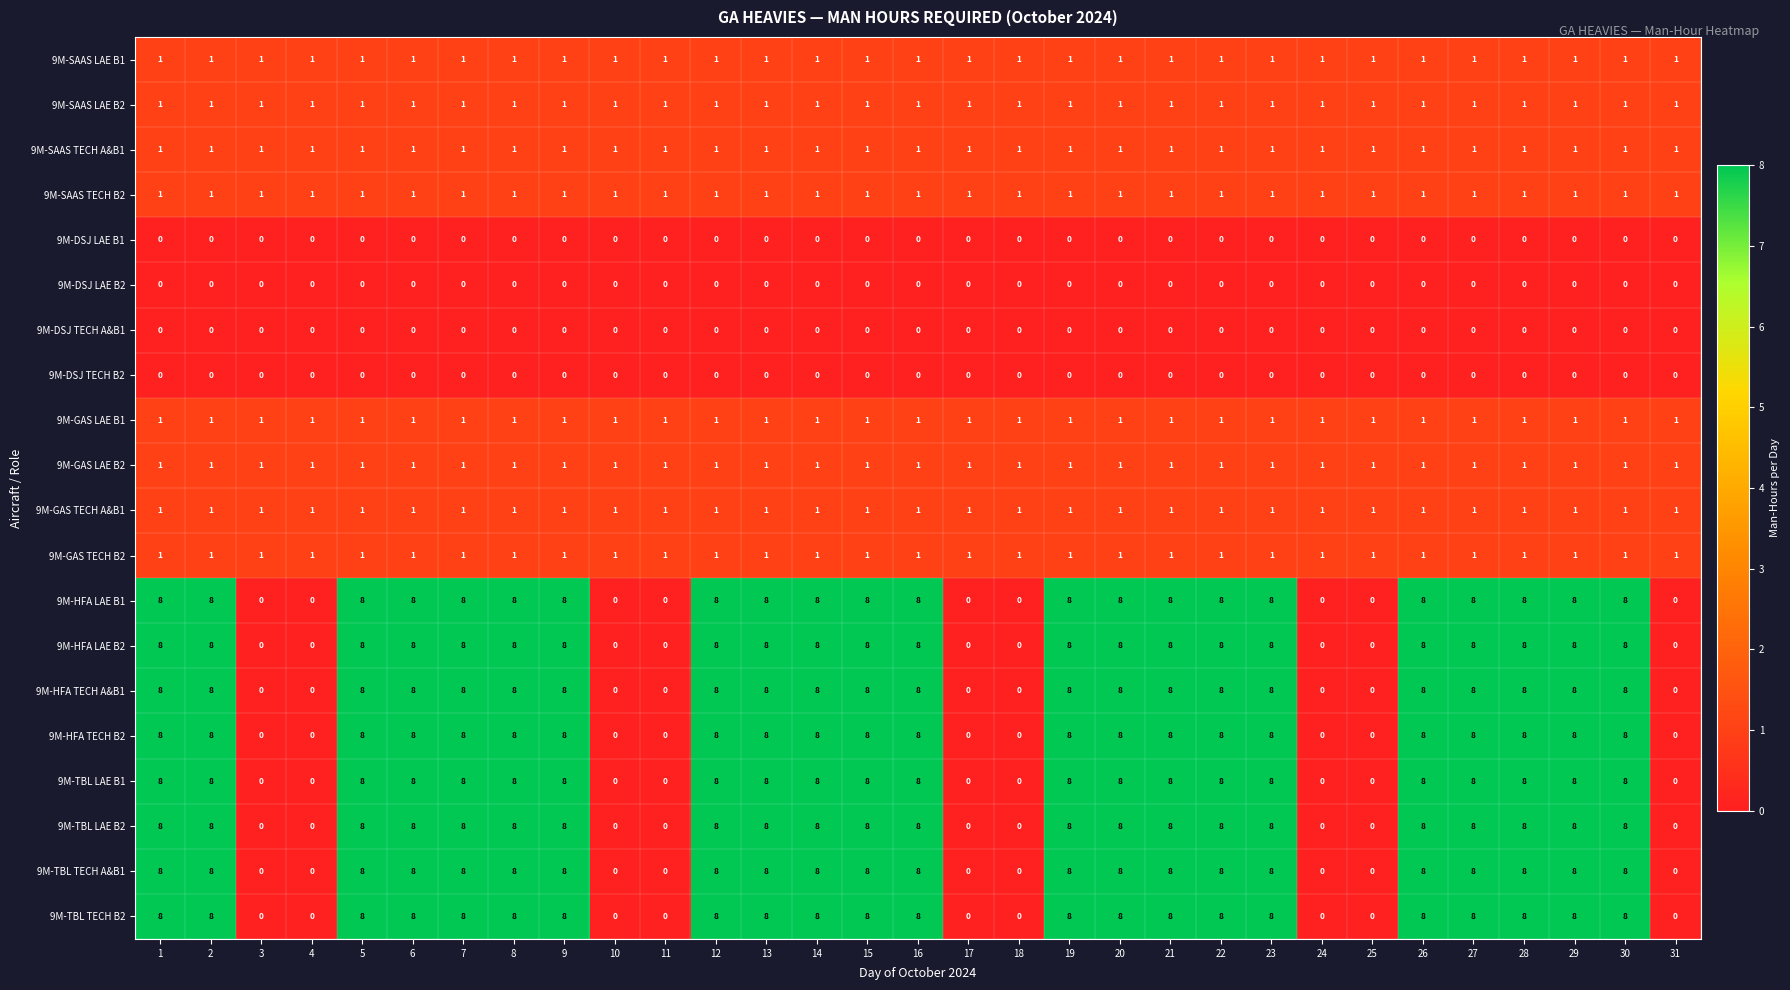

Count the 9M-HFA LAE B1 values in the range 0 to 8.

31